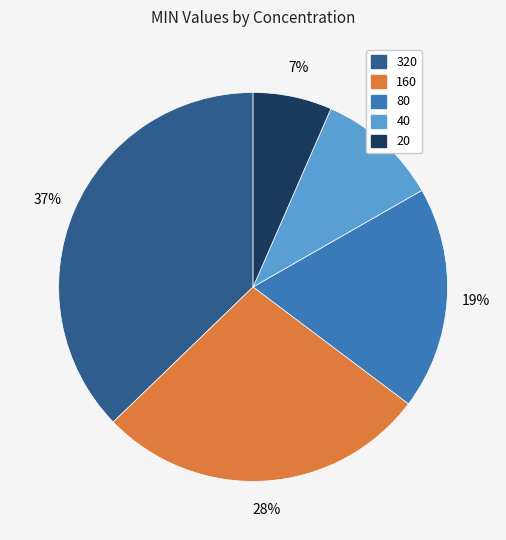

Does any single category account for the majority?

No